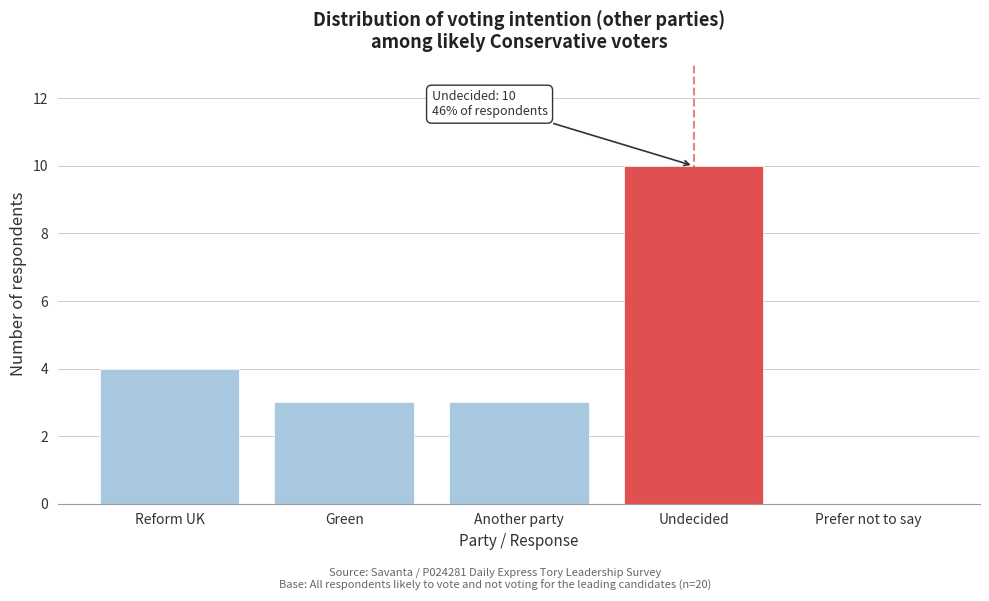

Reading left to right, what are all the values shown in this chart?

Reform UK=4	Green=3	Another party=3	Undecided=10	Prefer not to say=0